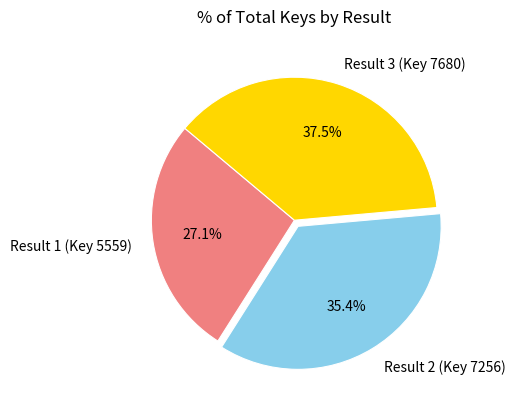

Which slice is the smallest?

Result 1 (Key 5559)